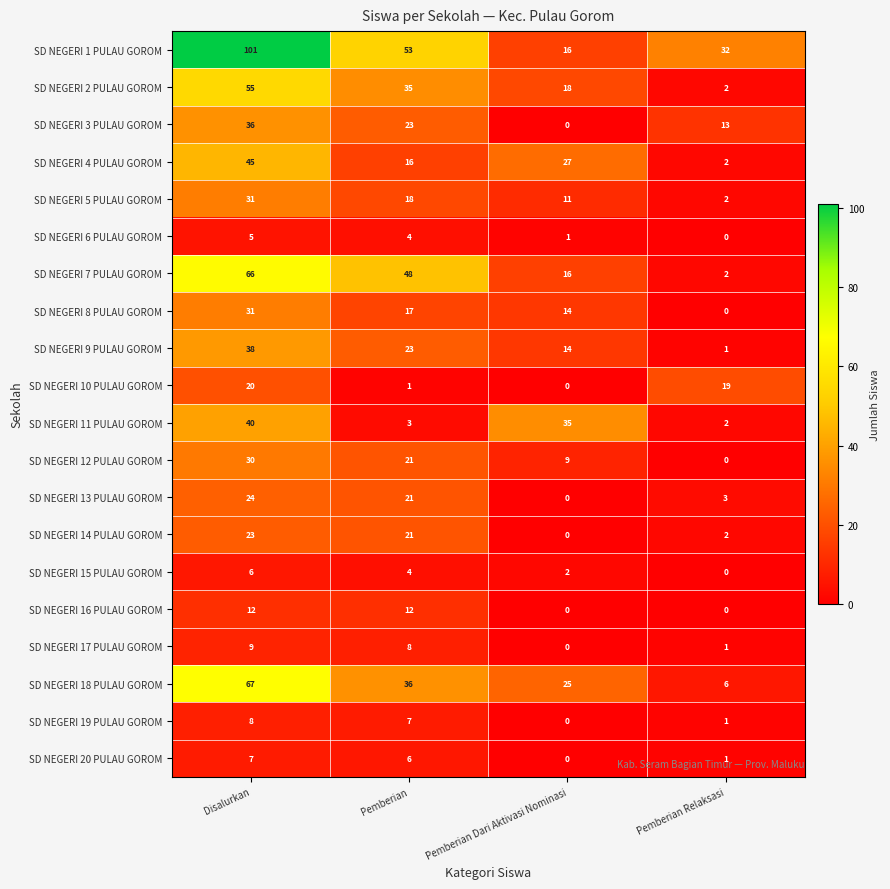

Where is SD NEGERI 6 PULAU GOROM nearest to the value 2?

Pemberian Dari Aktivasi Nominasi